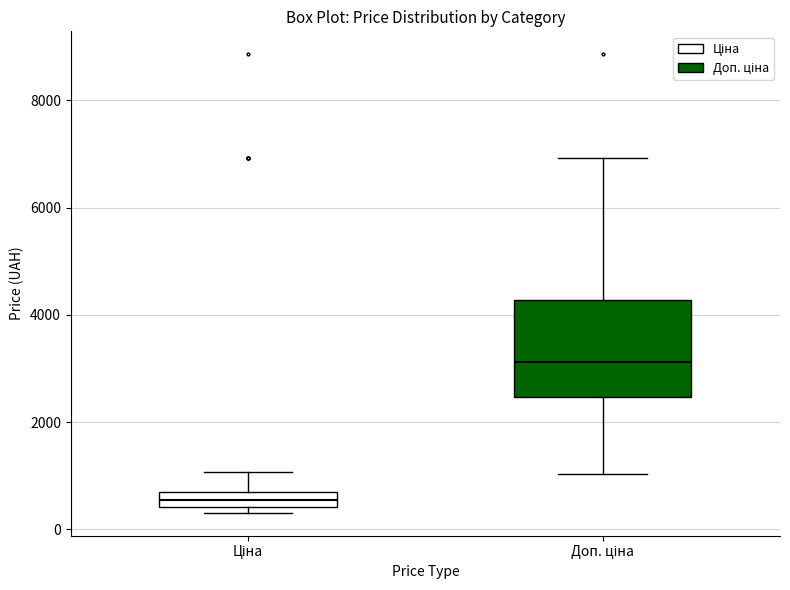

Which box is the tallest, from its lower edge to its upper edge?

Доп. ціна